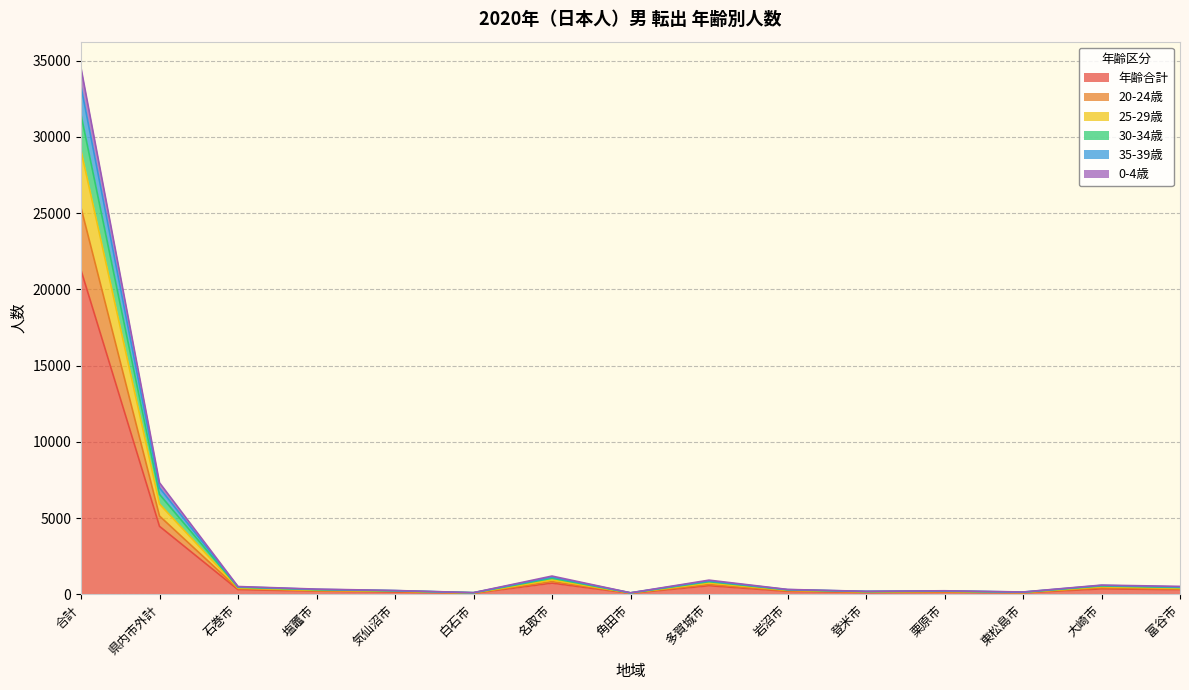

What is the greatest value displayed?

34521